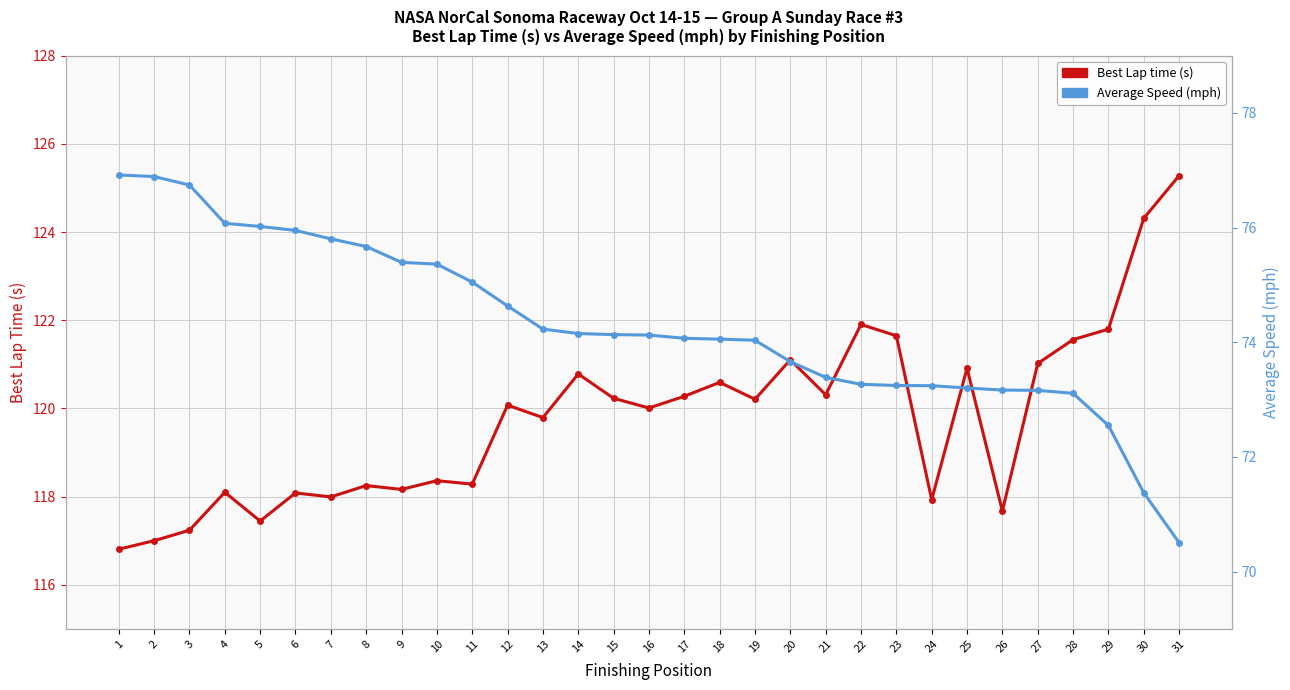

How many lines are shown in the chart?

2